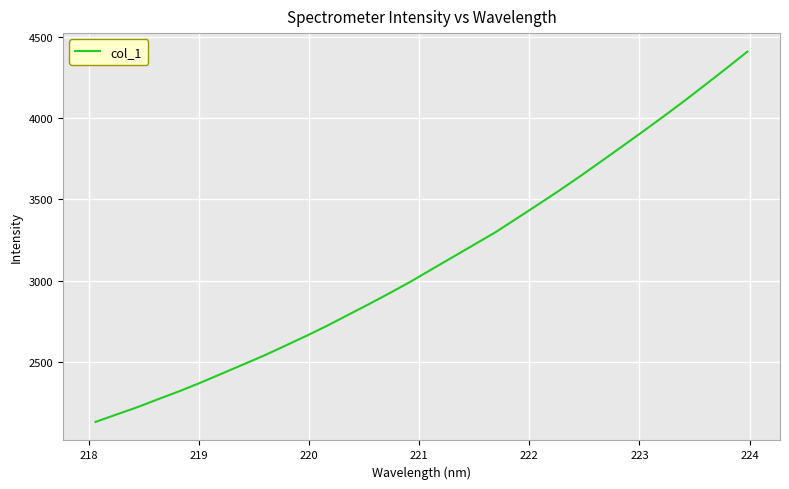

What is the greatest value displayed?

4409.6